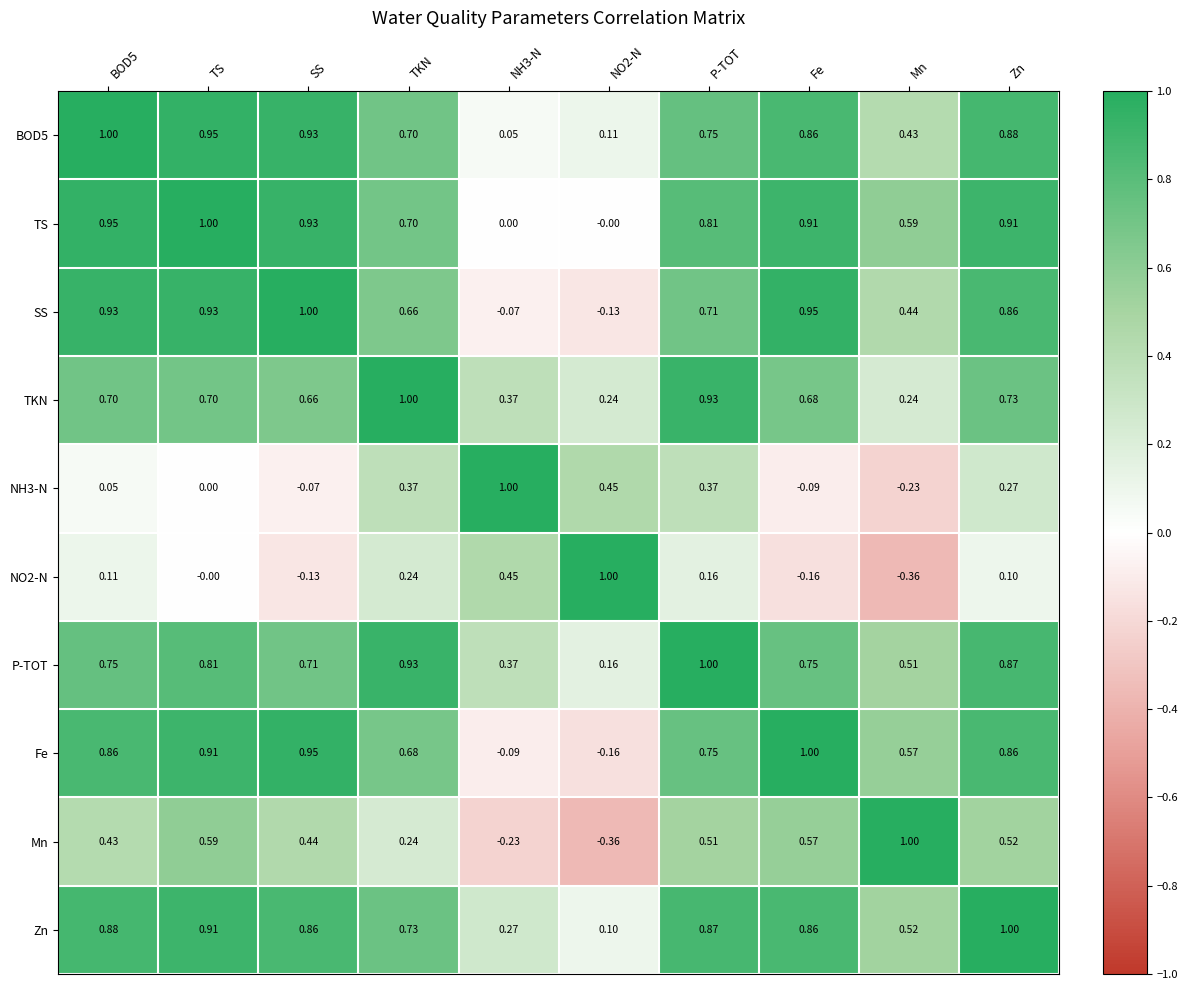

Which category has the highest value in the Fe series?

Fe